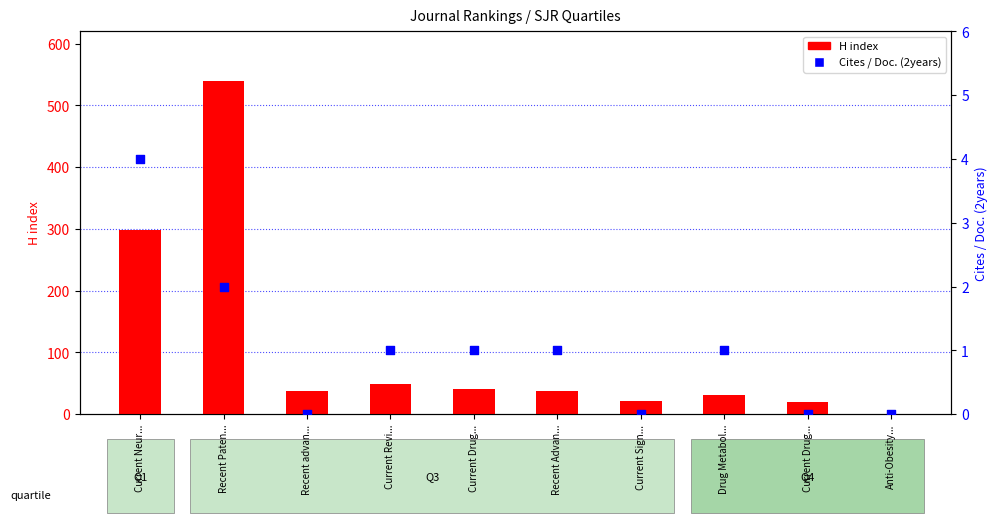

At which category is the sum across all series the highest?

Recent Paten...